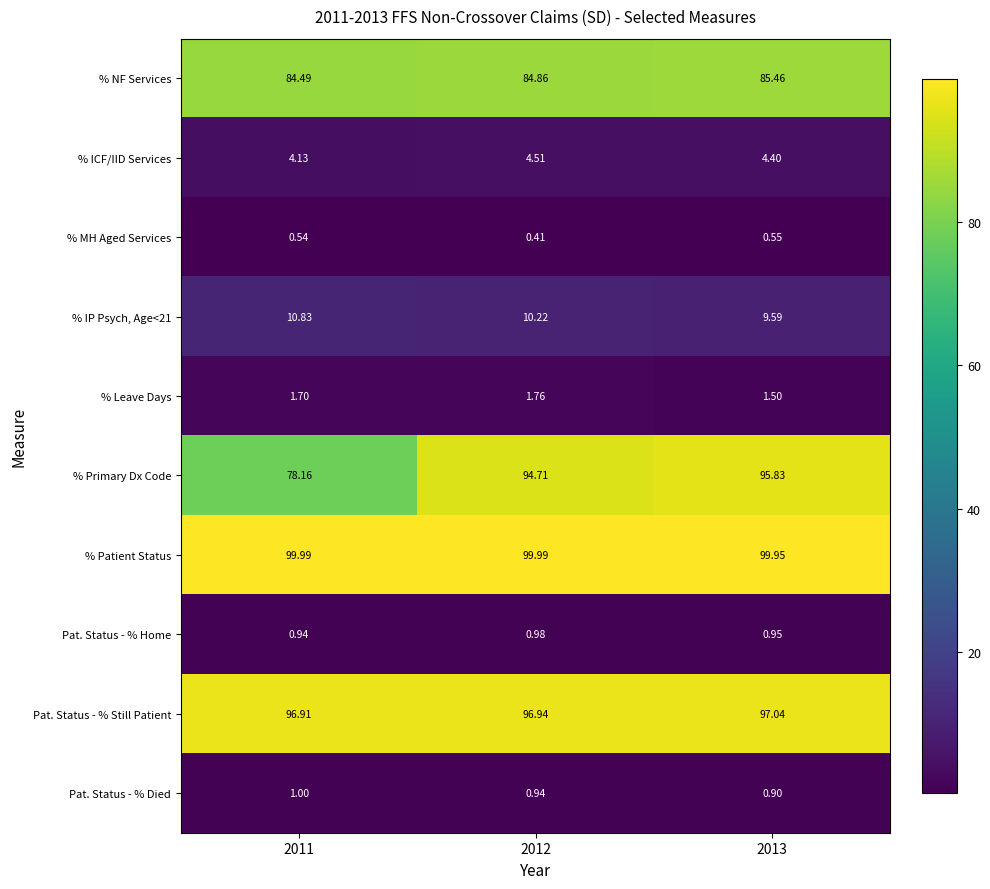

Which series has the largest total across all categories?

% Patient Status